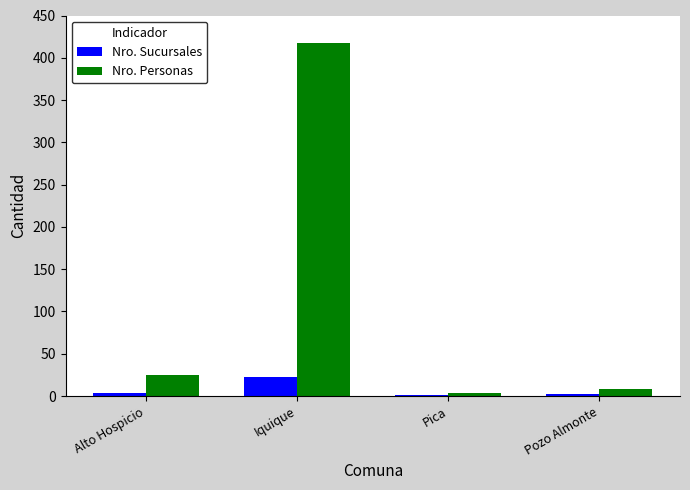

At which label does Nro. Personas reach its peak?

Iquique